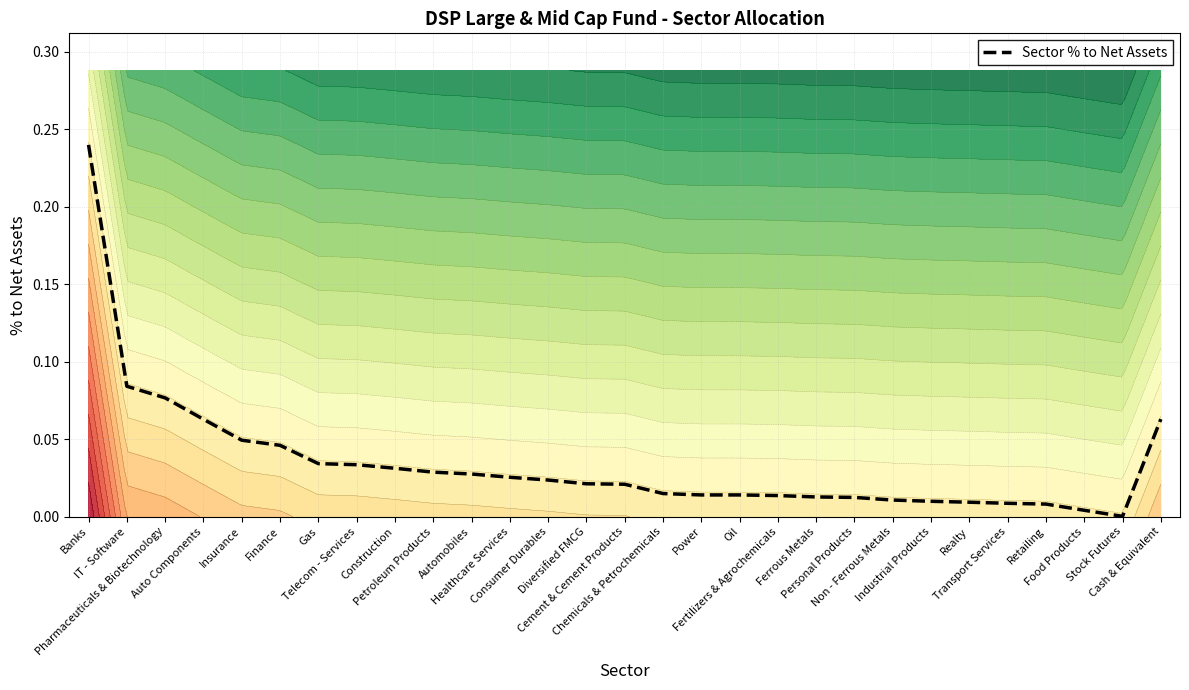

Does the chart display data point markers on the line(s)?

No